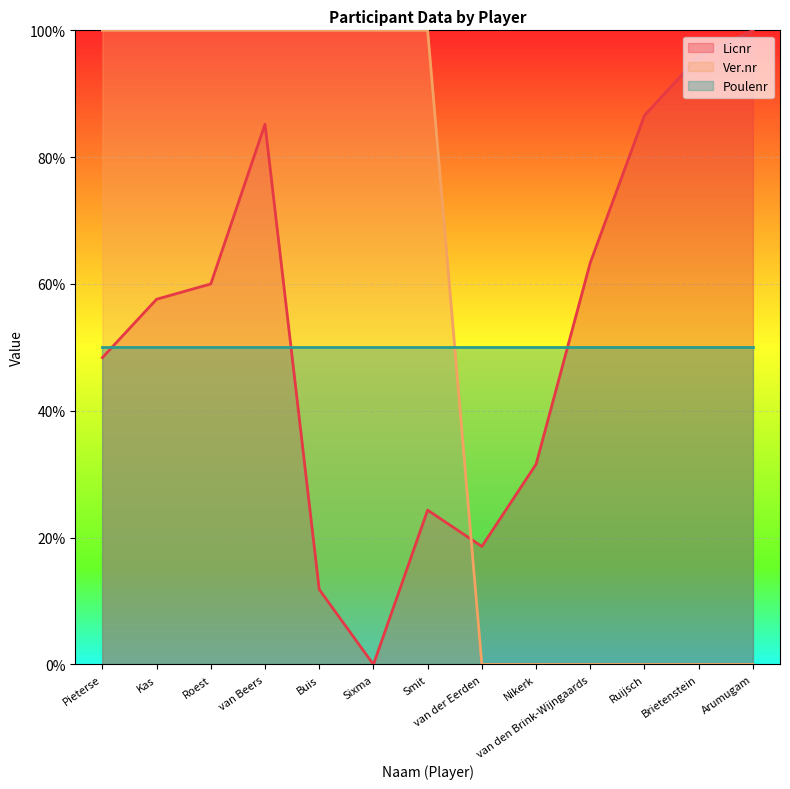

At Arumugam, list the series in order from largest to smallest.

Licnr, Poulenr, Ver.nr